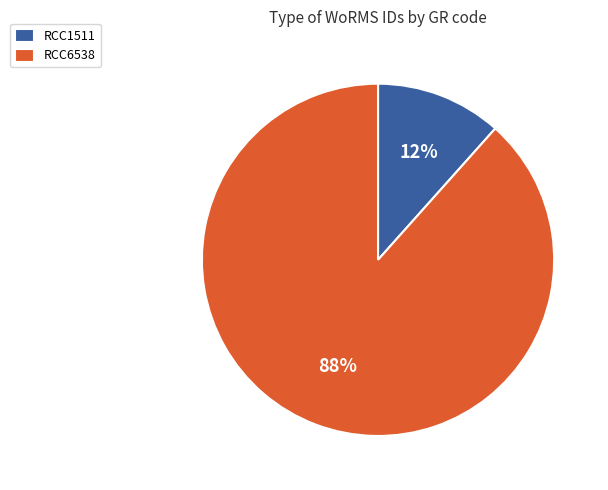

Is it true that RCC1511 is 12% of the pie?

True